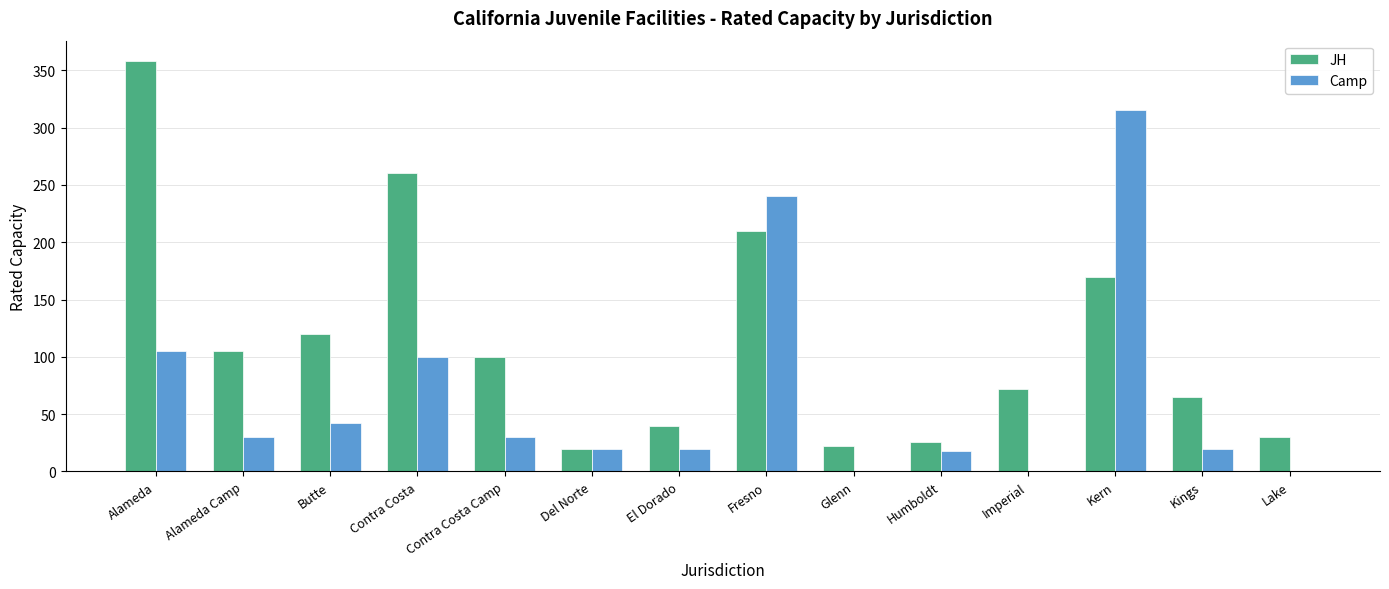

Reading right to left, transcribe all the data shown in this chart.

JH: 30	65	170	72	26	22	210	40	20	100	260	120	105	358
Camp: 0	20	315	0	18	0	240	20	20	30	100	42	30	105